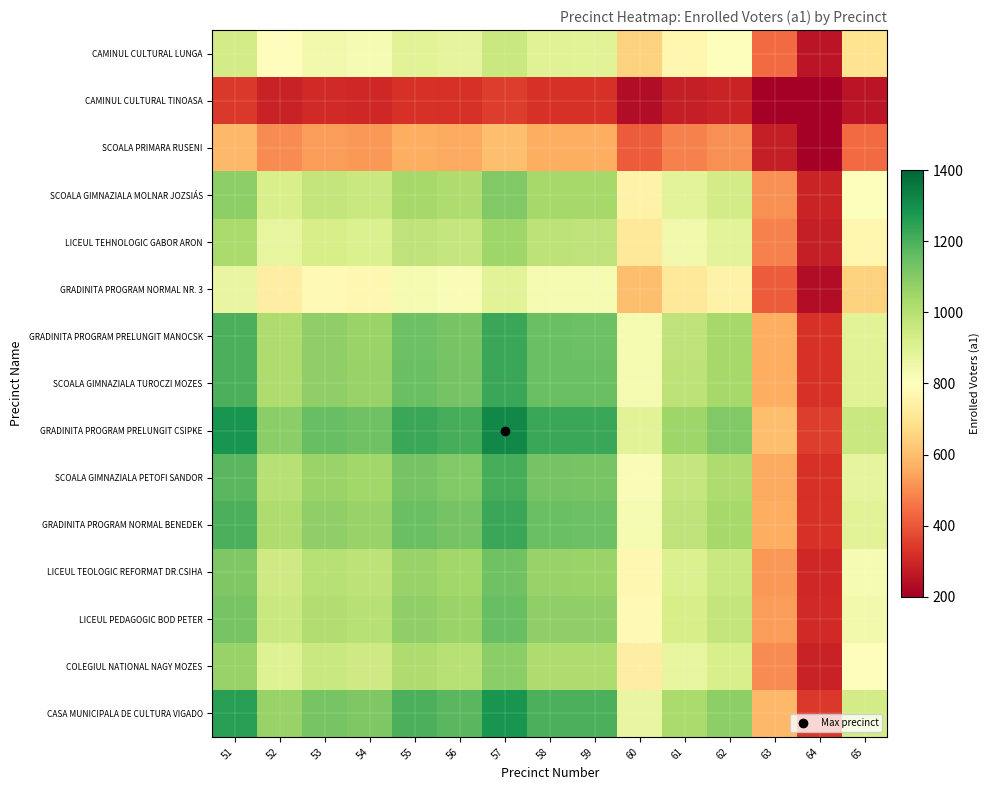

At how many categories does at least one series exceed 305?

15